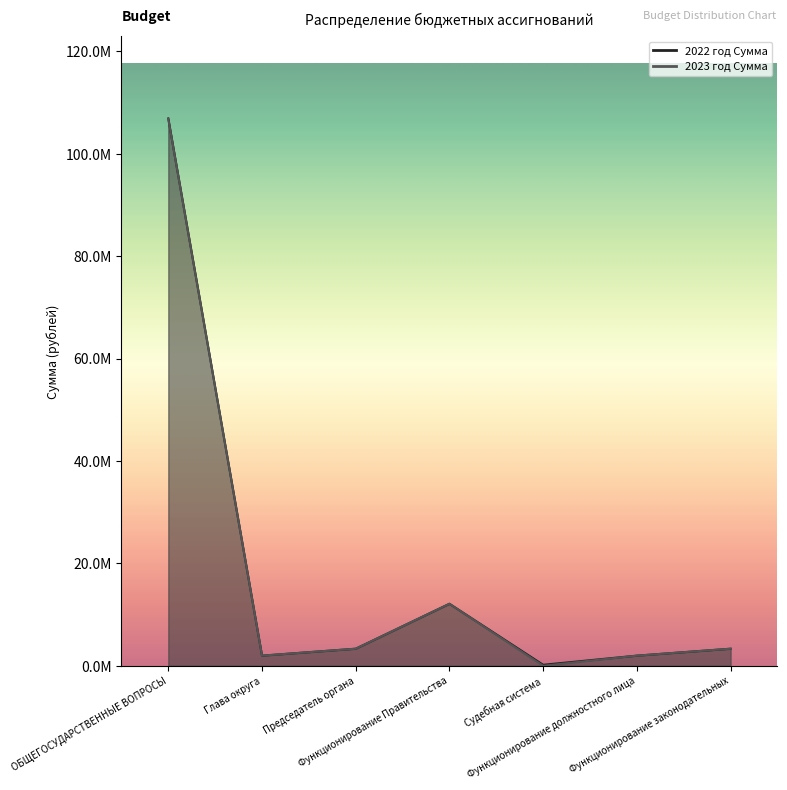

What is the label of the 1st point from the right?

Функционирование законодательных